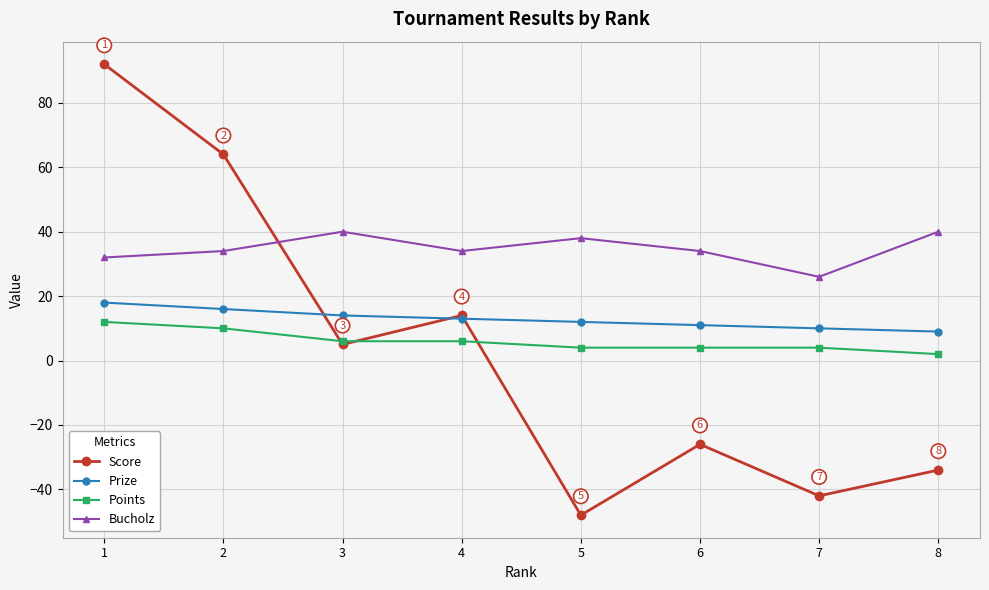

Which series has the largest range (max minus min)?

Score